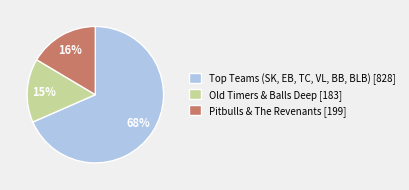

How many segments does this pie chart have?

3